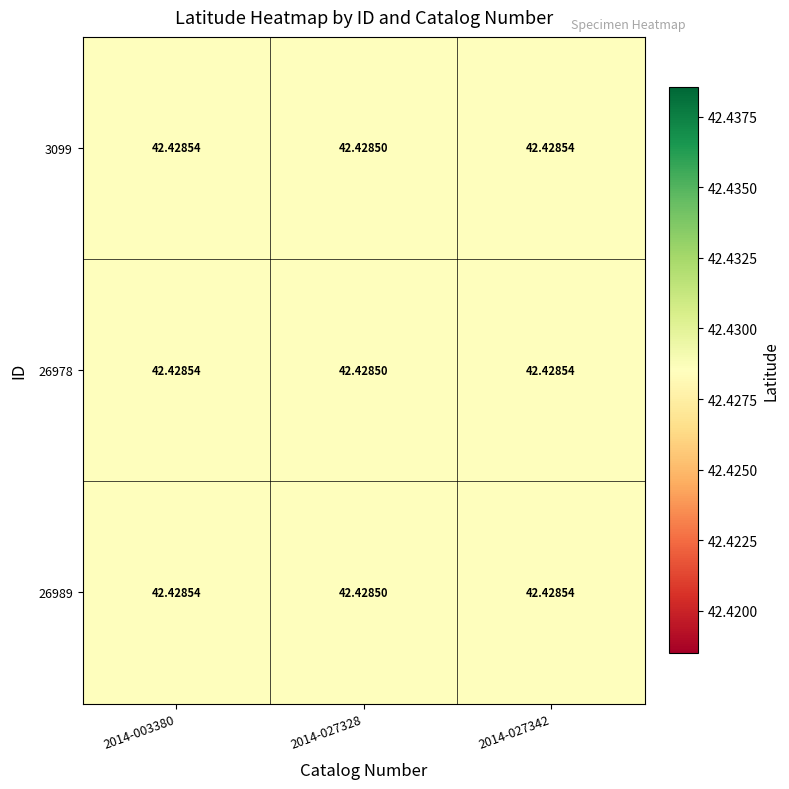

Which has a higher value, 2014-027328 or 2014-003380?

2014-003380